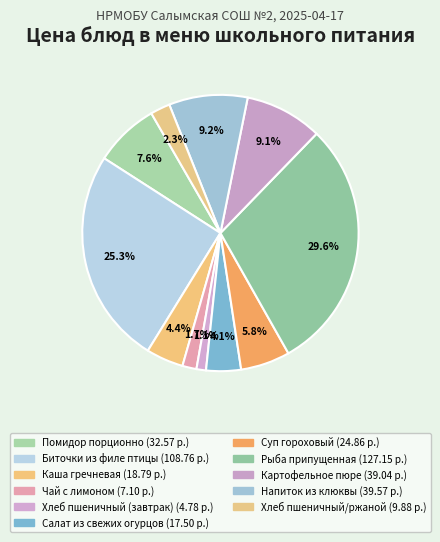

What percentage is NOT represented by Салат из свежих огурцов?

95.9%